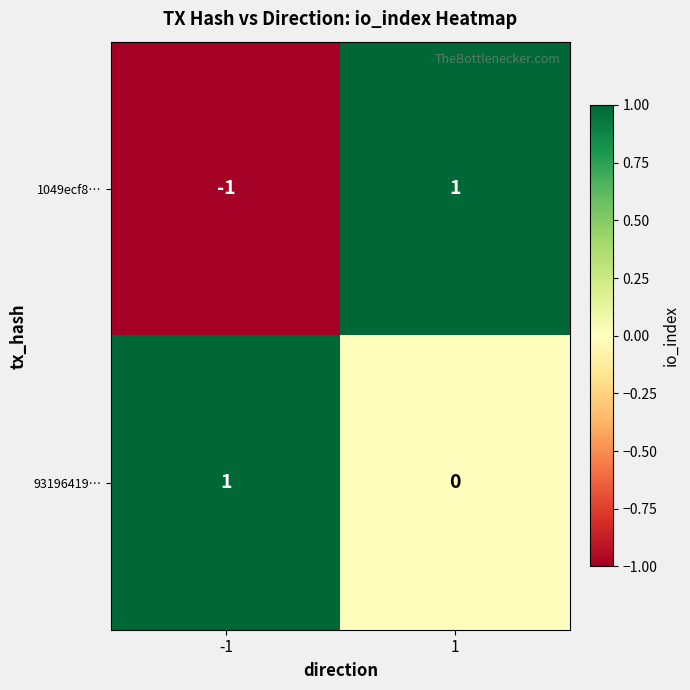

Is the value of 1049ecf8… at 1 greater than the value of 93196419… at 1?

Yes